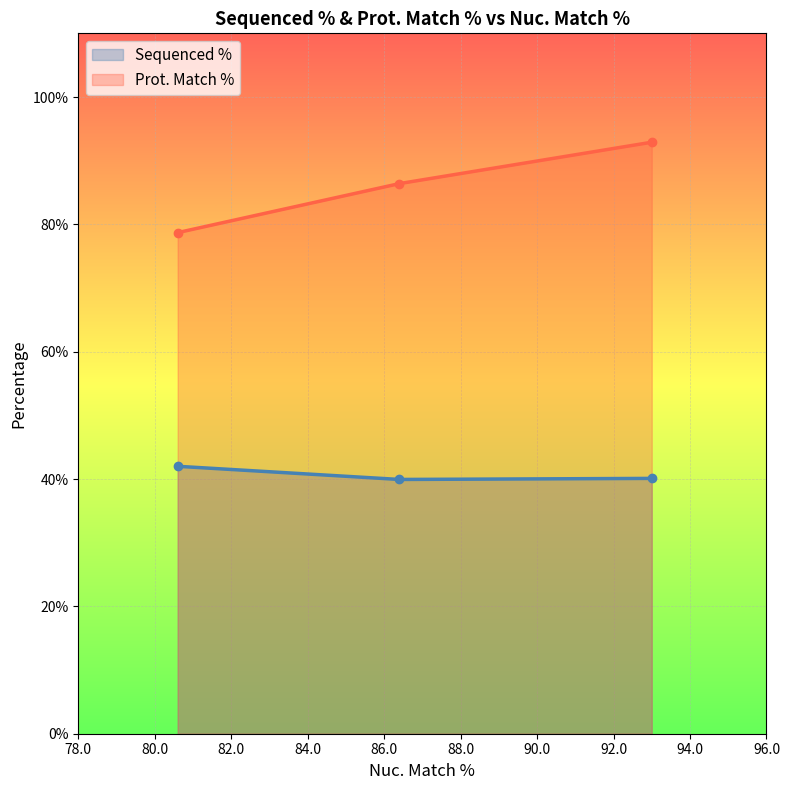

At how many categories does at least one series exceed 62?

3